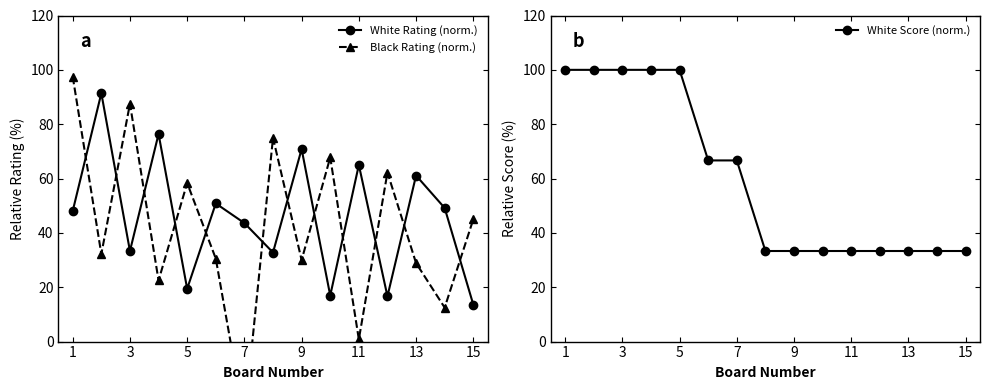

At how many categories does at least one series exceed 56?

13